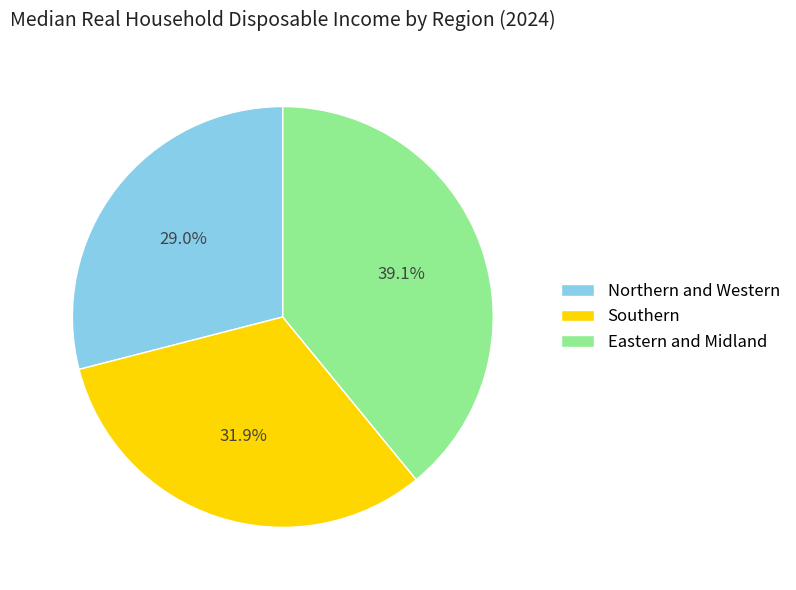

What percentage is the Eastern and Midland slice, to the nearest percent?

39%